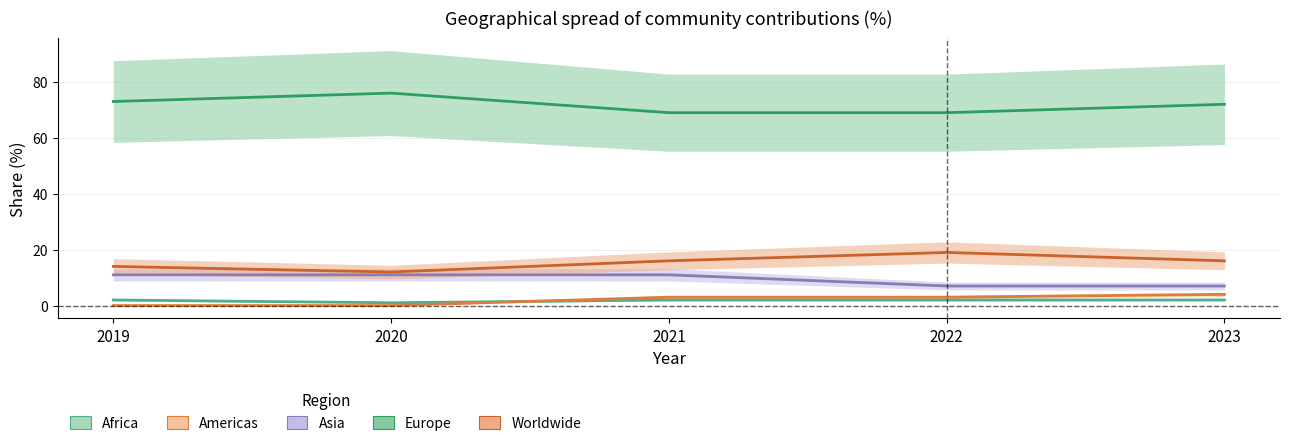

Where is Europe nearest to the value 72?

2023